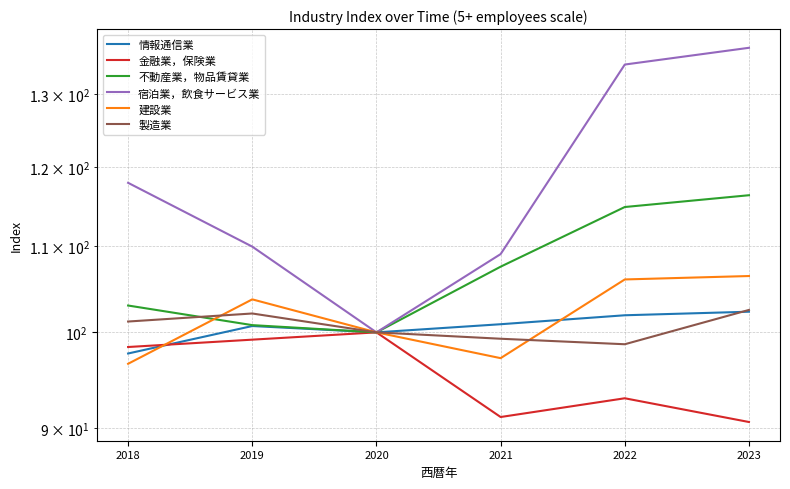

Reading right to left, what are all the values shown in this chart?

情報通信業: 2023=102.3	2022=101.9	2021=100.9	2020=100.0	2019=100.7	2018=97.7
金融業，保険業: 2023=90.6	2022=93.0	2021=91.1	2020=100.0	2019=99.2	2018=98.4
不動産業，物品賃貸業: 2023=116.3	2022=114.8	2021=107.5	2020=100.0	2019=100.8	2018=103.0
宿泊業，飲食サービス業: 2023=136.8	2022=134.3	2021=109.0	2020=100.0	2019=109.9	2018=117.9
建設業: 2023=106.4	2022=106.0	2021=97.2	2020=100.0	2019=103.7	2018=96.6
製造業: 2023=102.5	2022=98.7	2021=99.3	2020=100.0	2019=102.1	2018=101.2